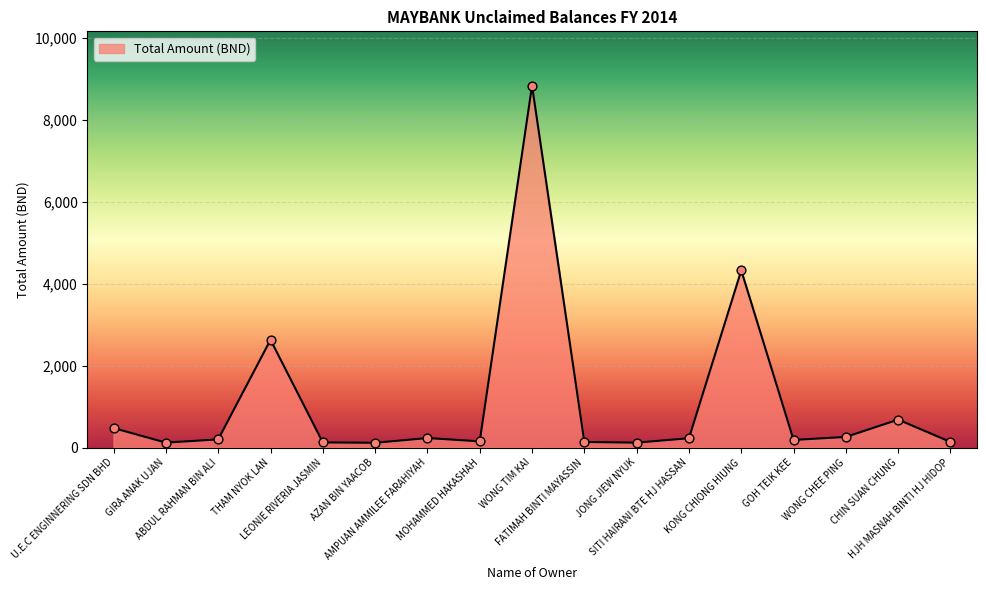

What is the greatest value displayed?

8829.5